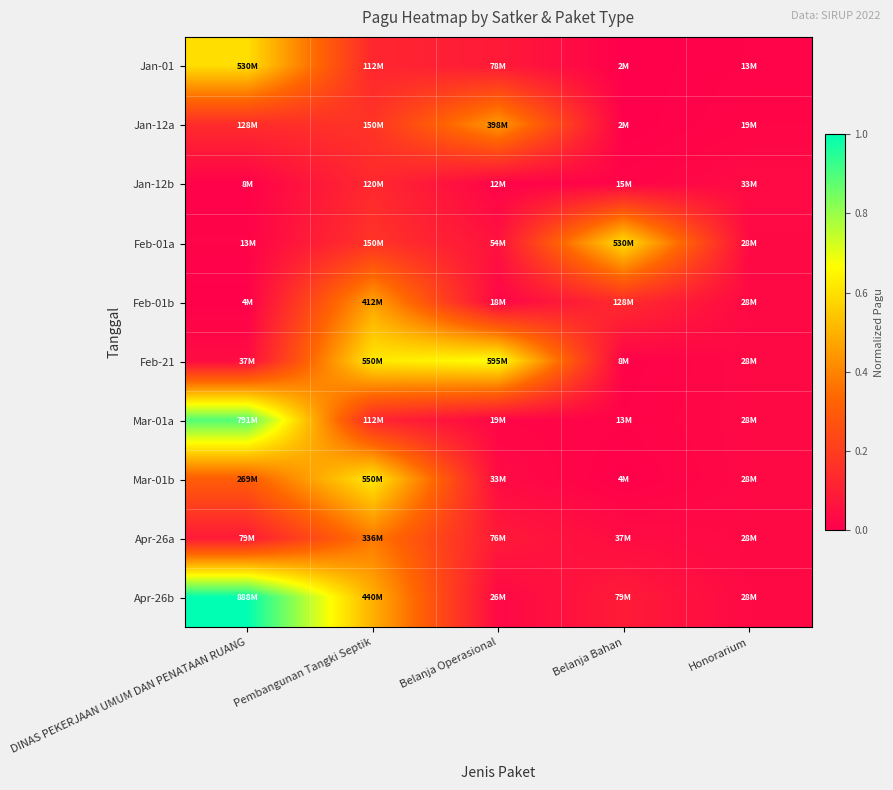

Reading right to left, transcribe all the data shown in this chart.

Jan-01: Honorarium=0.0	Belanja Bahan=0.0	Belanja Operasional=0.1	Pembangunan Tangki Septik=0.1	DINAS PEKERJAAN UMUM DAN PENATAAN RUANG=0.6
Jan-12a: Honorarium=0.0	Belanja Bahan=0.0	Belanja Operasional=0.4	Pembangunan Tangki Septik=0.2	DINAS PEKERJAAN UMUM DAN PENATAAN RUANG=0.1
Jan-12b: Honorarium=0.0	Belanja Bahan=0.0	Belanja Operasional=0.0	Pembangunan Tangki Septik=0.1	DINAS PEKERJAAN UMUM DAN PENATAAN RUANG=0.0
Feb-01a: Honorarium=0.0	Belanja Bahan=0.6	Belanja Operasional=0.1	Pembangunan Tangki Septik=0.2	DINAS PEKERJAAN UMUM DAN PENATAAN RUANG=0.0
Feb-01b: Honorarium=0.0	Belanja Bahan=0.1	Belanja Operasional=0.0	Pembangunan Tangki Septik=0.5	DINAS PEKERJAAN UMUM DAN PENATAAN RUANG=0.0
Feb-21: Honorarium=0.0	Belanja Bahan=0.0	Belanja Operasional=0.7	Pembangunan Tangki Septik=0.6	DINAS PEKERJAAN UMUM DAN PENATAAN RUANG=0.0
Mar-01a: Honorarium=0.0	Belanja Bahan=0.0	Belanja Operasional=0.0	Pembangunan Tangki Septik=0.1	DINAS PEKERJAAN UMUM DAN PENATAAN RUANG=0.9
Mar-01b: Honorarium=0.0	Belanja Bahan=0.0	Belanja Operasional=0.0	Pembangunan Tangki Septik=0.6	DINAS PEKERJAAN UMUM DAN PENATAAN RUANG=0.3
Apr-26a: Honorarium=0.0	Belanja Bahan=0.0	Belanja Operasional=0.1	Pembangunan Tangki Septik=0.4	DINAS PEKERJAAN UMUM DAN PENATAAN RUANG=0.1
Apr-26b: Honorarium=0.0	Belanja Bahan=0.1	Belanja Operasional=0.0	Pembangunan Tangki Septik=0.5	DINAS PEKERJAAN UMUM DAN PENATAAN RUANG=1.0